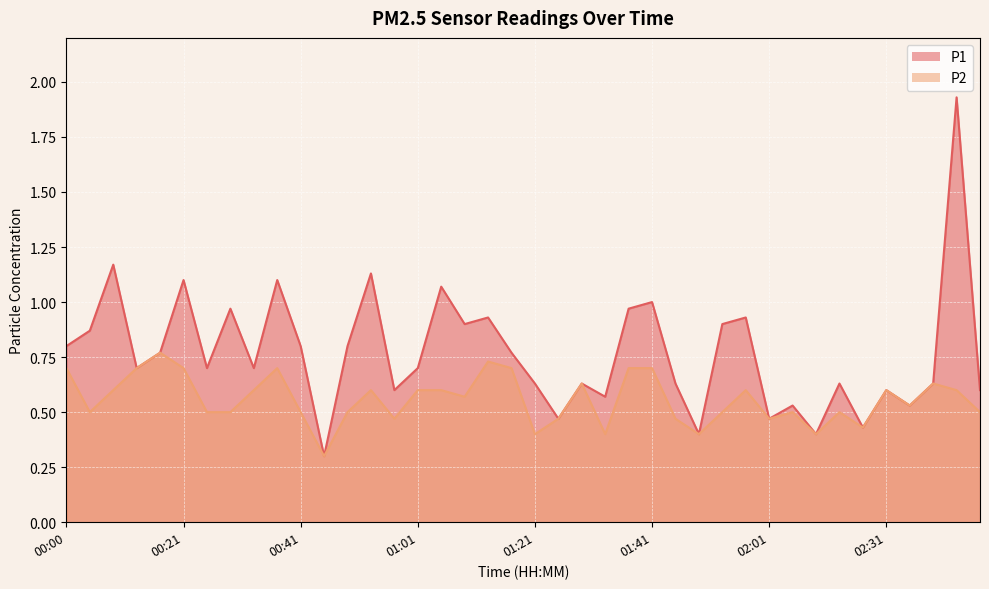

At which label does P1 reach its minimum?

00:45